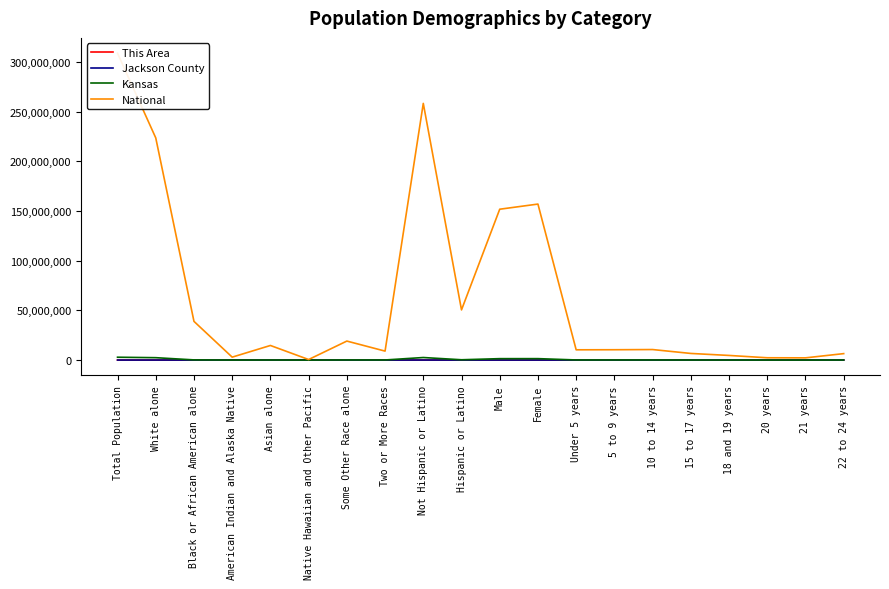

How many data points in This Area are above 19?

9